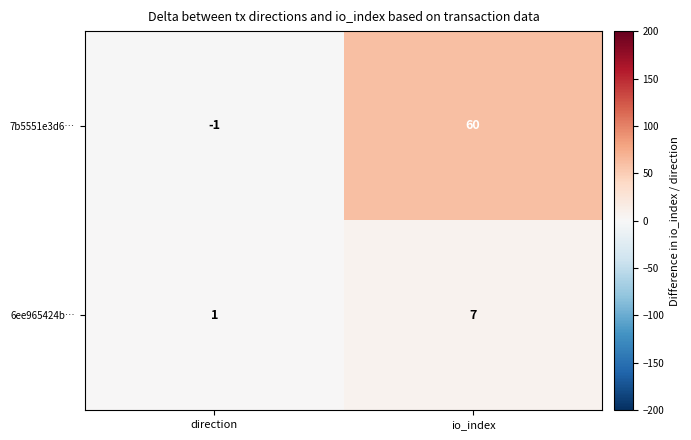

How many data points does each series have?

2